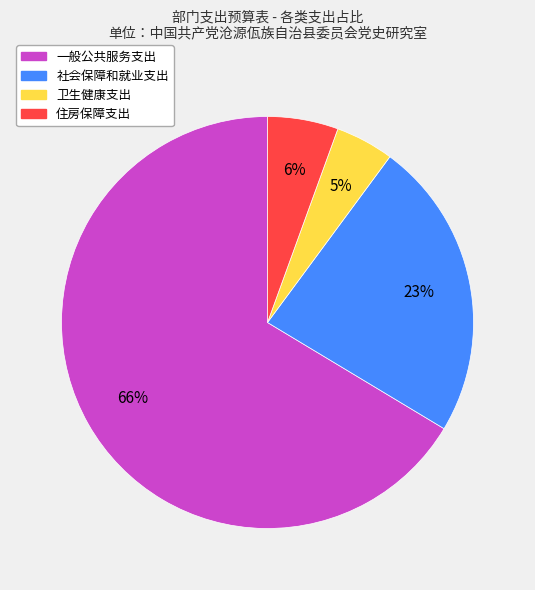

Which slice is the largest?

一般公共服务支出